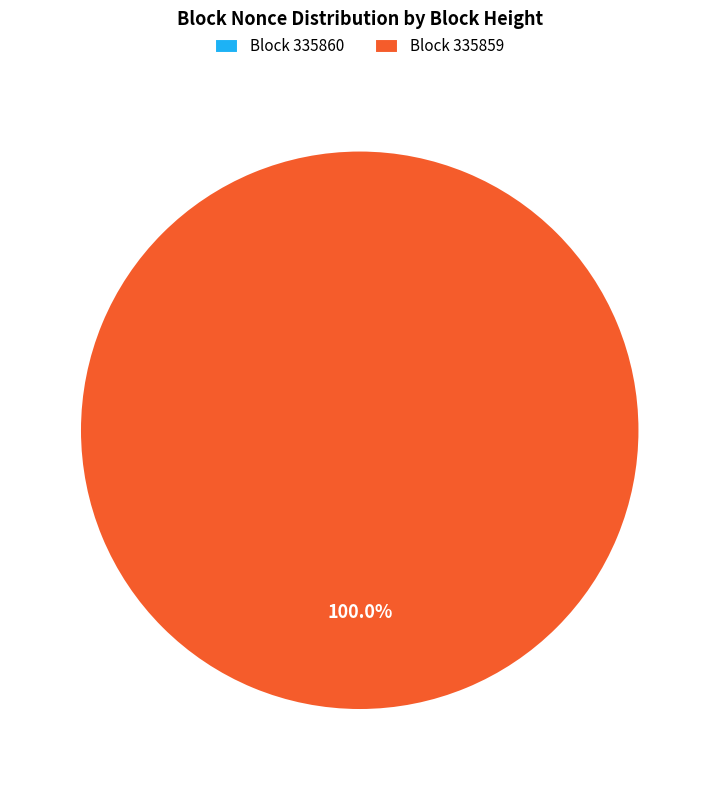

Is it true that 335860 is 11% of the pie?

False